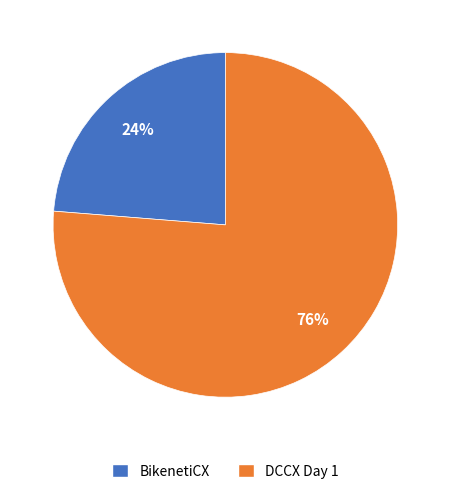

To the nearest percent, what is the average slice percentage?

50%